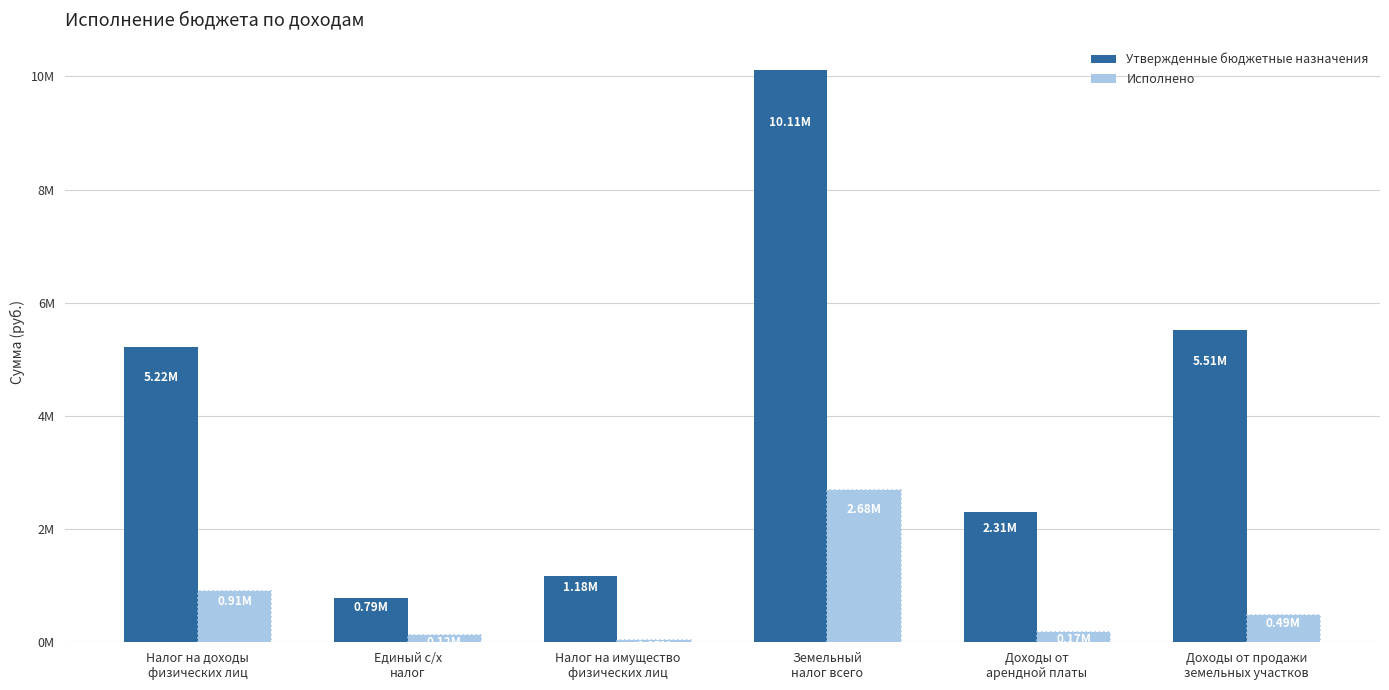

What is the label of the 5th bar from the right?

Единый с/х
налог